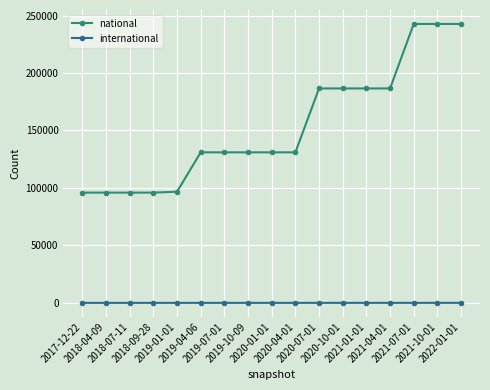

What position from the left is 2021-07-01?

15